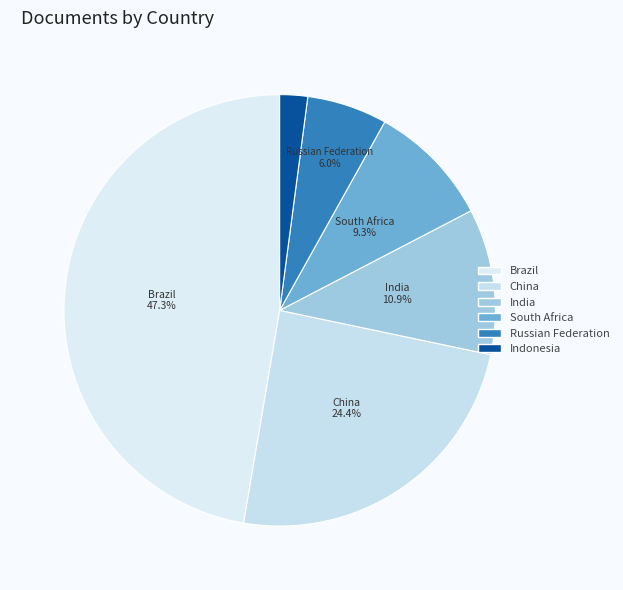

Rank the categories by value from highest to lowest.

Brazil, China, India, South Africa, Russian Federation, Indonesia